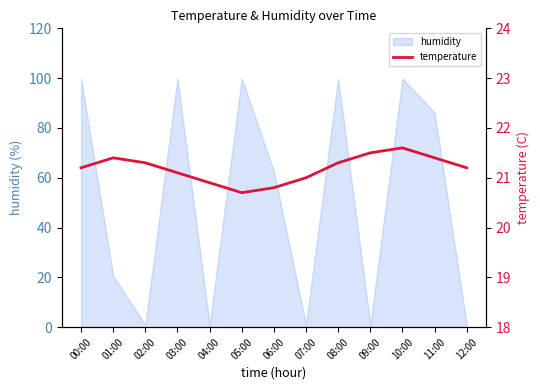

Approximately how many times larger is the value at 03:00 compared to 00:00?

1.0